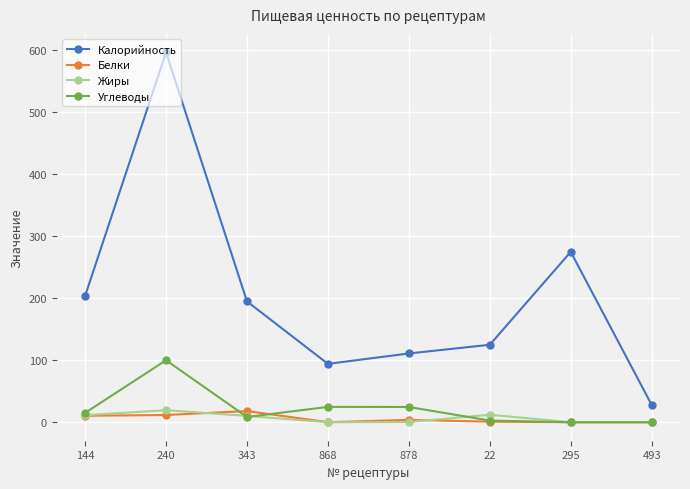

What is the label of the 4th point from the left?

868